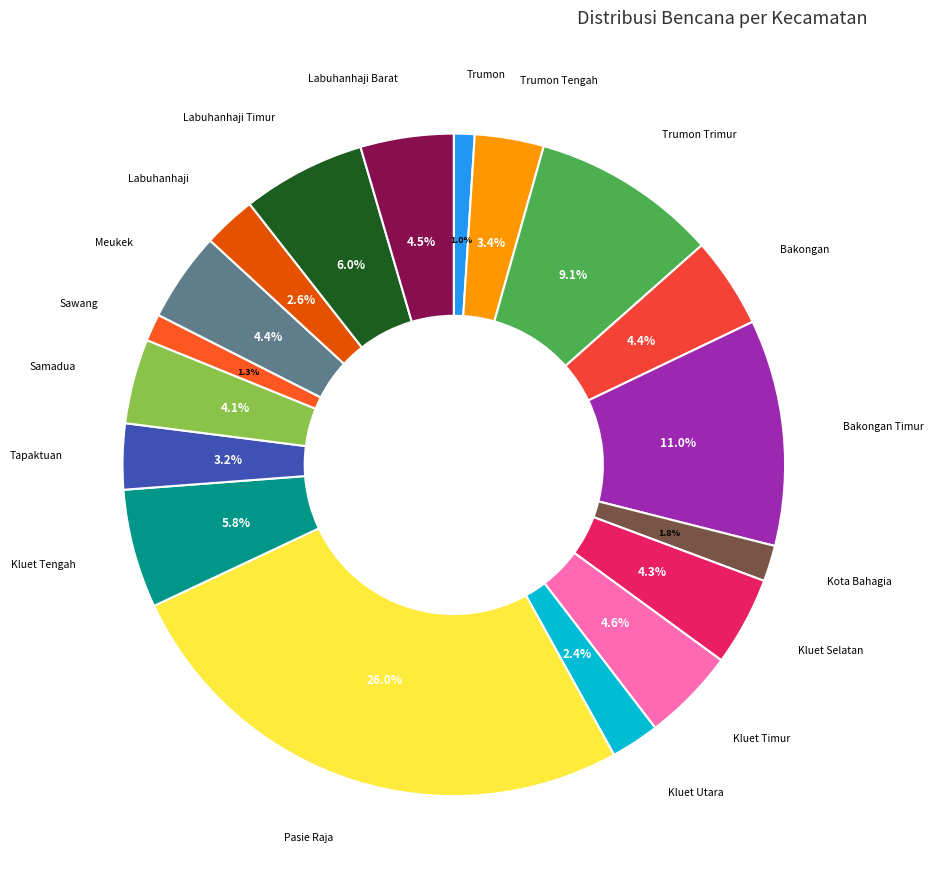

Which category has the smallest portion of the pie?

Trumon